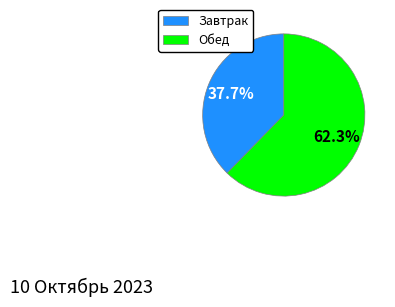

Which has a higher value, Завтрак or Обед?

Обед